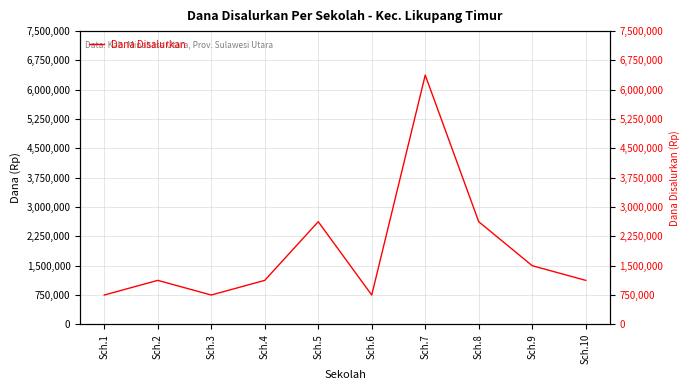

What is the difference between the values at Sch.9 and Sch.2?

375000